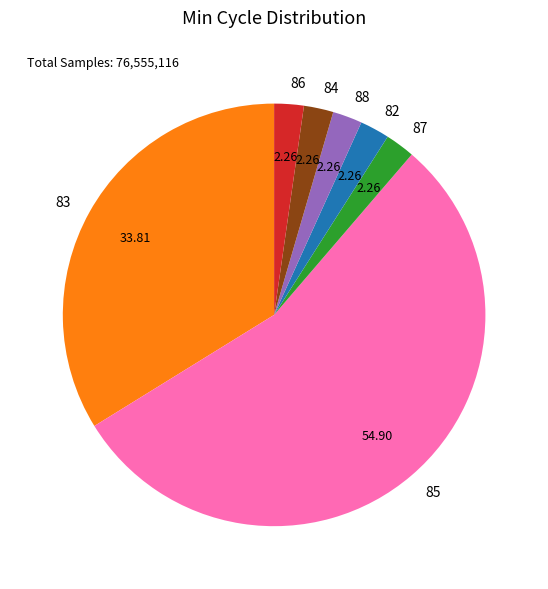

What is the ratio of the value at 83 to the value at 88?

15.0